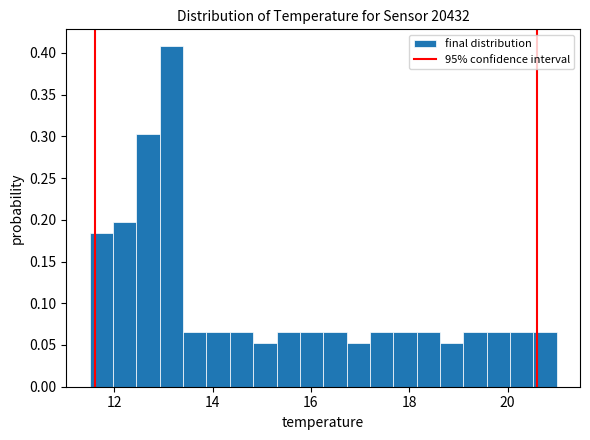

Around what value on the x-axis is the tallest bar? Give the approximate position of its centre, as read against the axis.

13.2